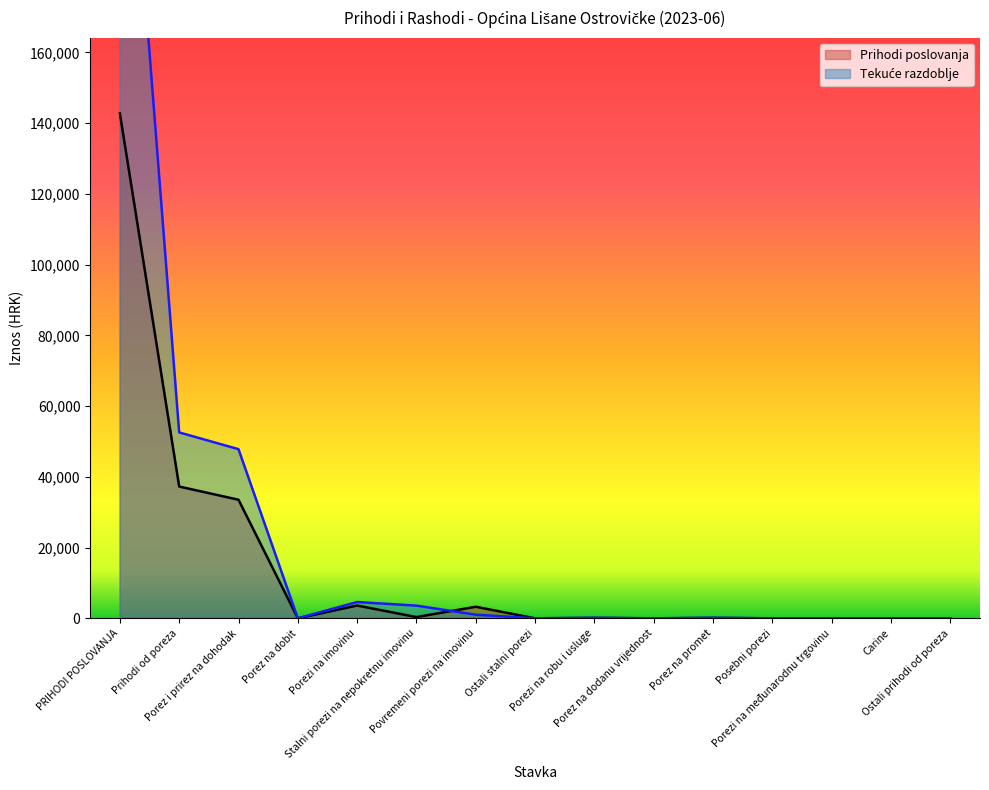

After their last crossing, which series has the higher values: Tekuće razdoblje or Prihodi poslovanja?

Prihodi poslovanja